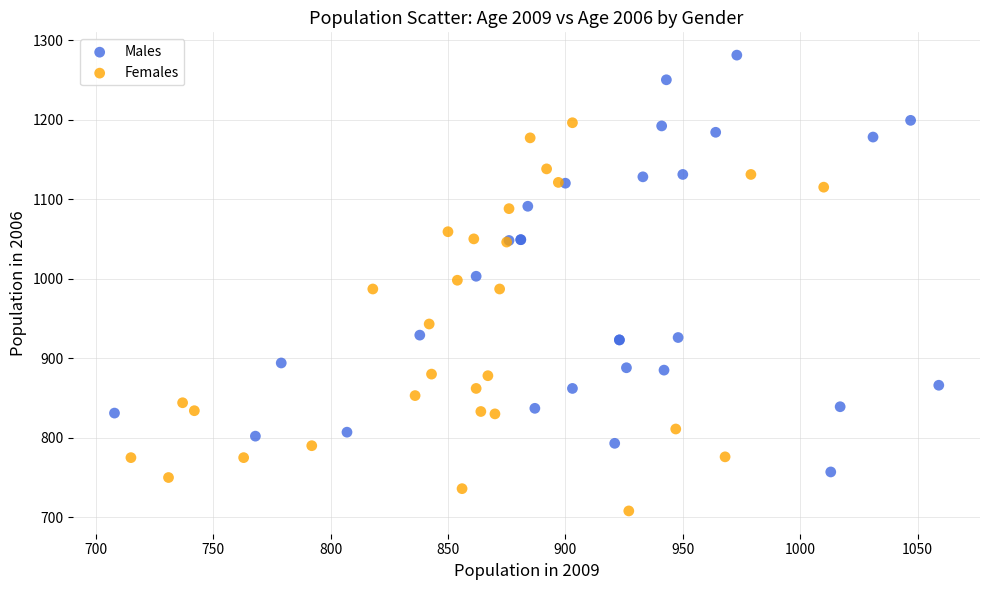

Which series reaches the minimum Y coordinate?

Females